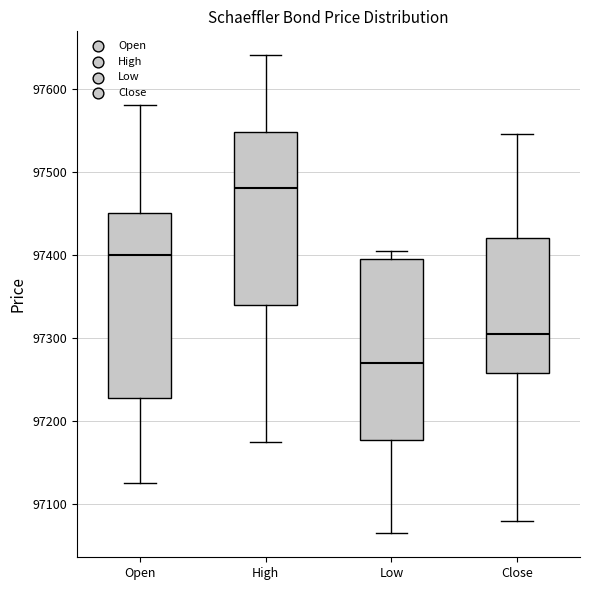

Which box has the lowest median line?

Low